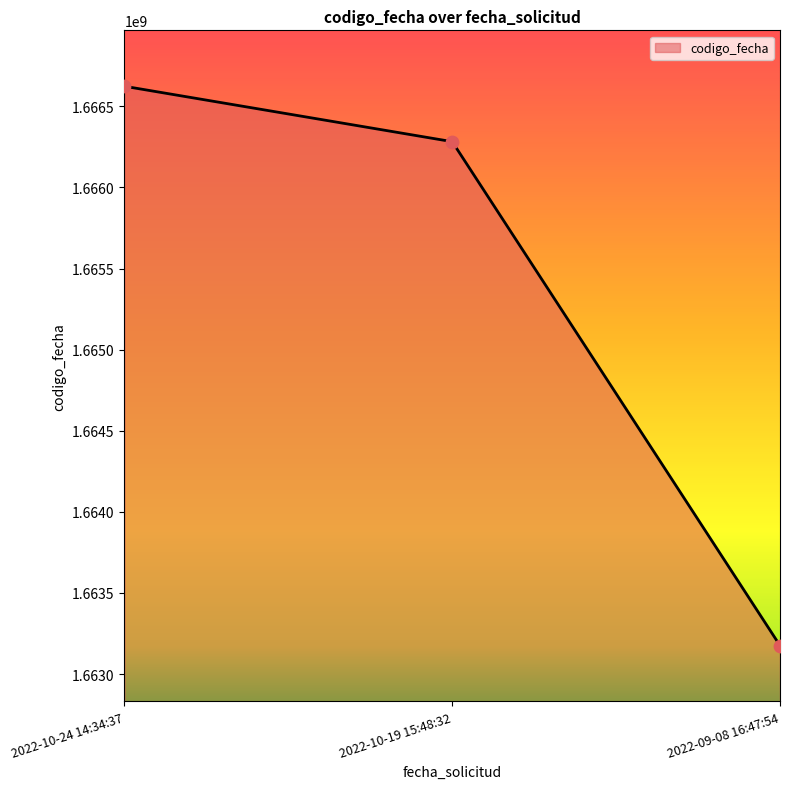

What is the ratio of the value at 2022-10-19 15:48:32 to the value at 2022-09-08 16:47:54?

1.0